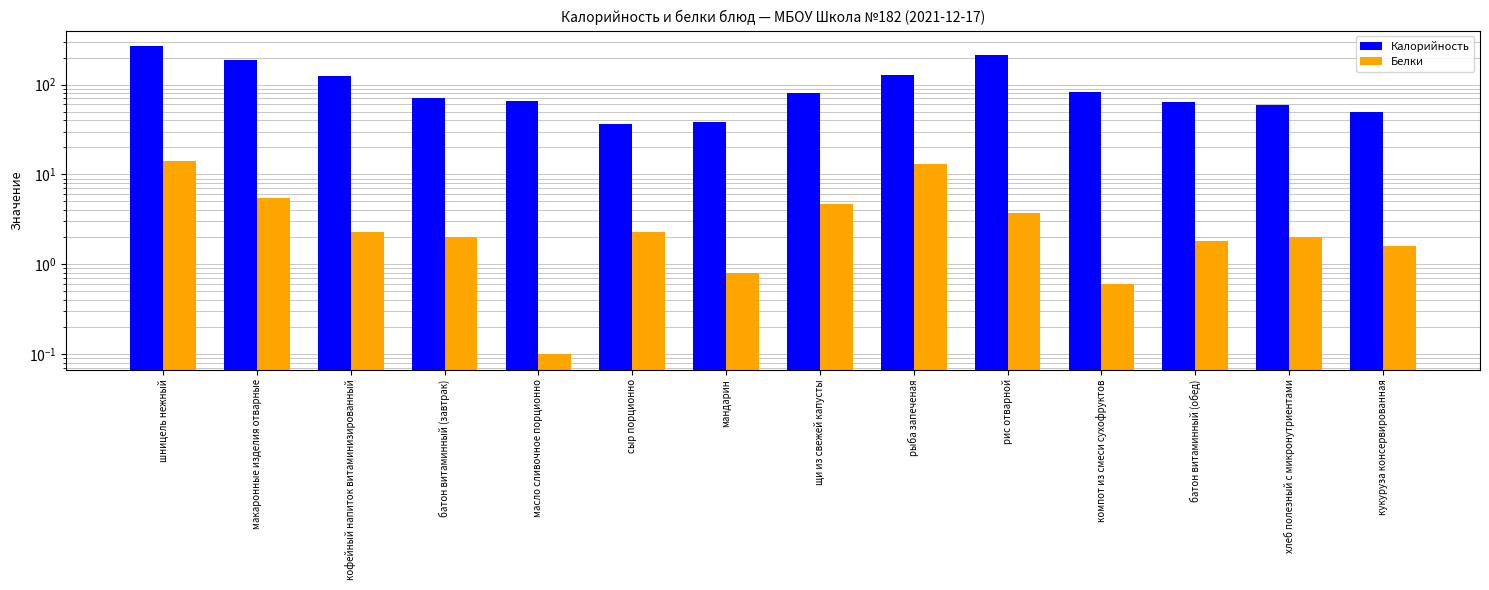

Which label corresponds to the smallest value in the chart?

масло сливочное порционно